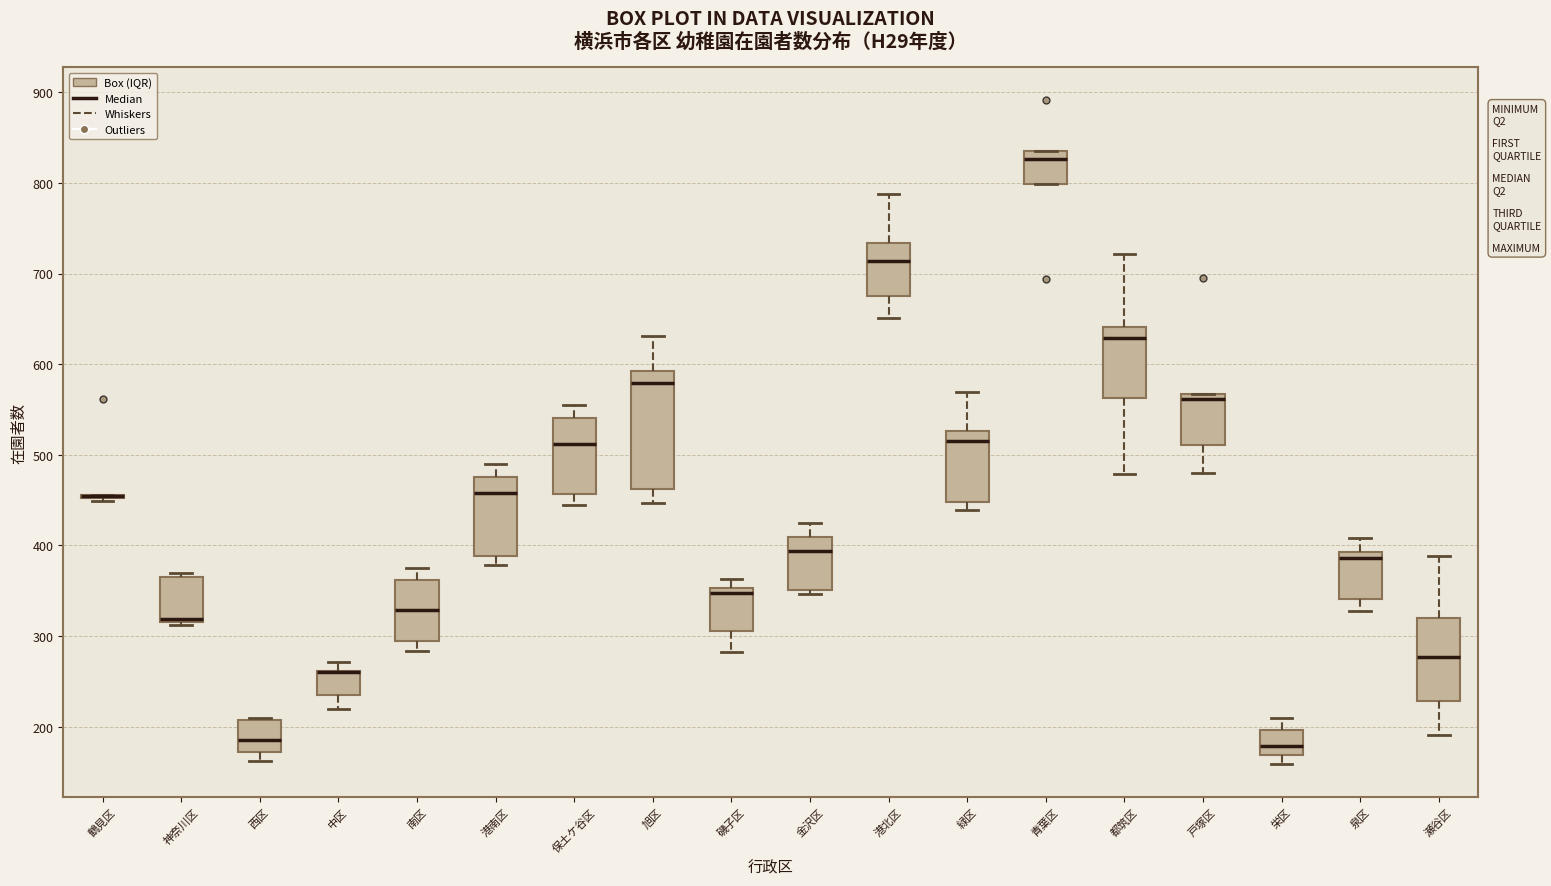

Reading left to right, read every box against the y-axis: the position of its median line, the range the box covers, and the ends of its whiskers. The values are not printed on the chart, so give them approximately, as read against the axis.

鶴見区: box collapsed to a line at 450, whiskers 450 to 460
神奈川区: median 320 (drawn on the box's lower edge), box 320 to 370, whiskers 310 to 370 (just above the box's upper edge)
西区: median 190, box 170 to 210, whiskers 160 to 210
中区: median 260 (drawn on the box's upper edge), box 240 to 260, whiskers 220 to 270
南区: median 330, box 290 to 360, whiskers 280 to 380
港南区: median 460, box 390 to 480, whiskers 380 to 490
保土ケ谷区: median 510, box 460 to 540, whiskers 450 to 560
旭区: median 580, box 460 to 590, whiskers 450 to 630
磯子区: median 350 (just below the box's upper edge), box 310 to 350, whiskers 280 to 360
金沢区: median 390, box 350 to 410, whiskers 350 (just below the box's lower edge) to 430
港北区: median 710, box 680 to 730, whiskers 650 to 790
緑区: median 520, box 450 to 530, whiskers 440 to 570
青葉区: median 830, box 800 to 840, whiskers 800 to 840
都筑区: median 630, box 560 to 640, whiskers 480 to 720
戸塚区: median 560, box 510 to 570, whiskers 480 to 570
栄区: median 180, box 170 to 200, whiskers 160 to 210
泉区: median 390 (just below the box's upper edge), box 340 to 390, whiskers 330 to 410
瀬谷区: median 280, box 230 to 320, whiskers 190 to 390